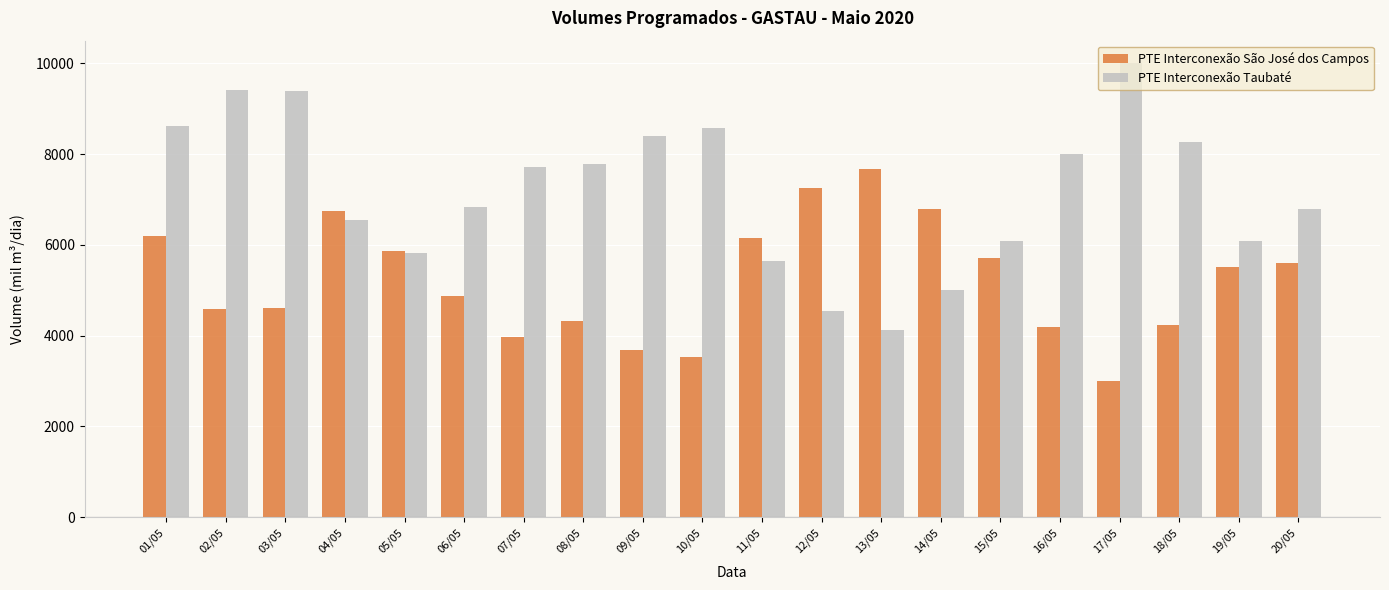

What is the highest value of the PTE Interconexão São José dos Campos series?

7683.5